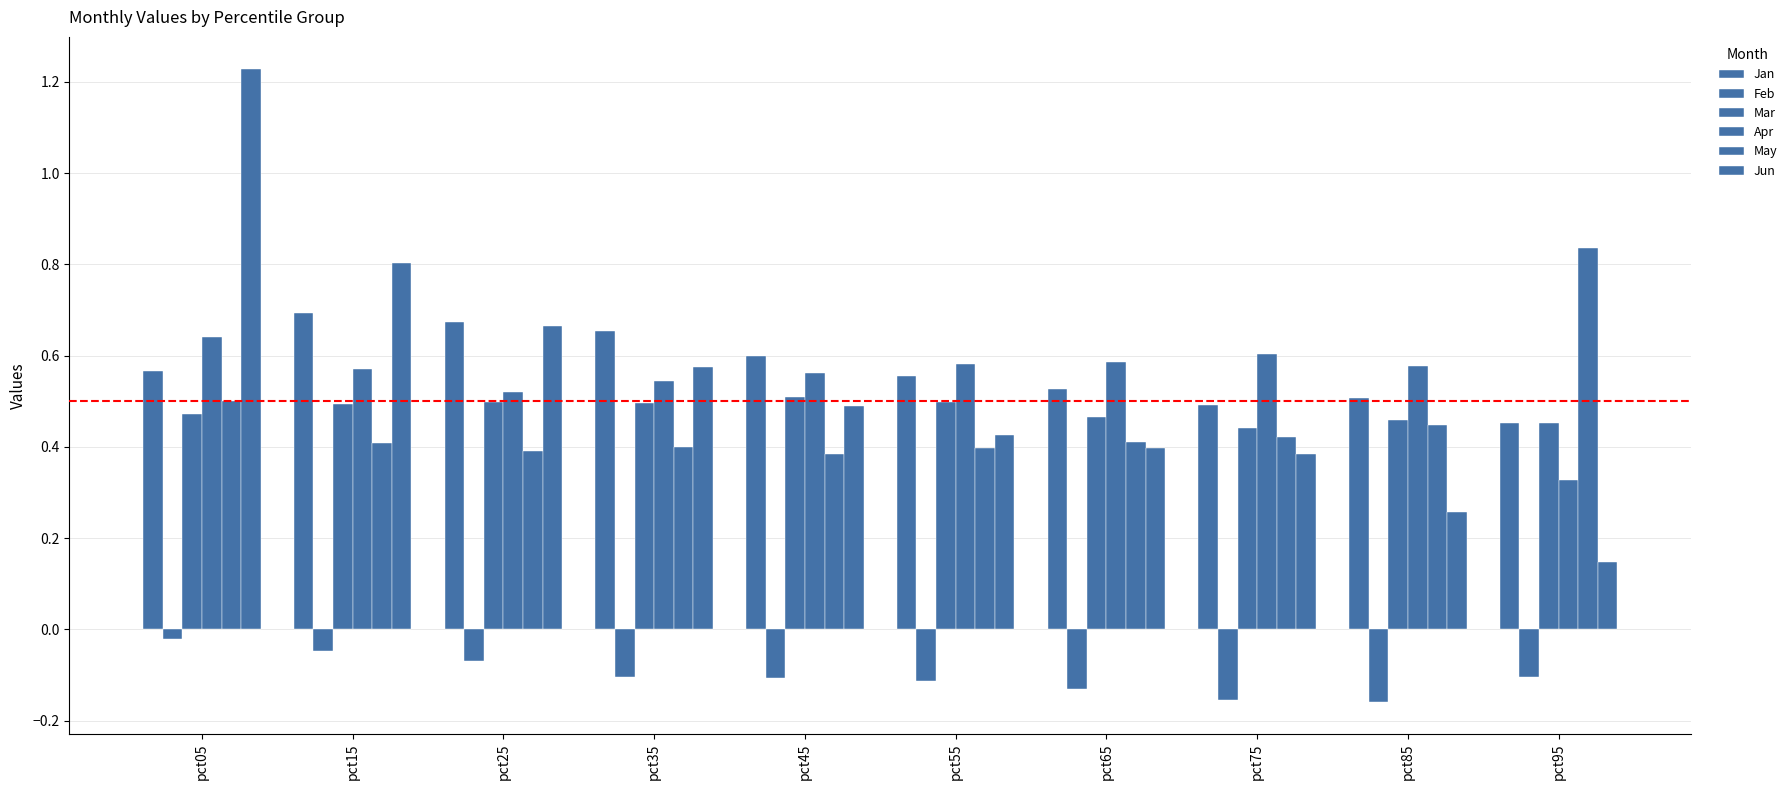

Where is May nearest to the value 0?

pct45